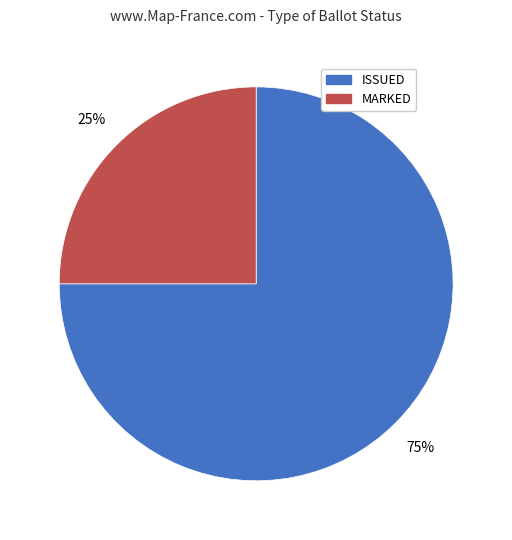

True or false: MARKED accounts for 25% of the total.

True